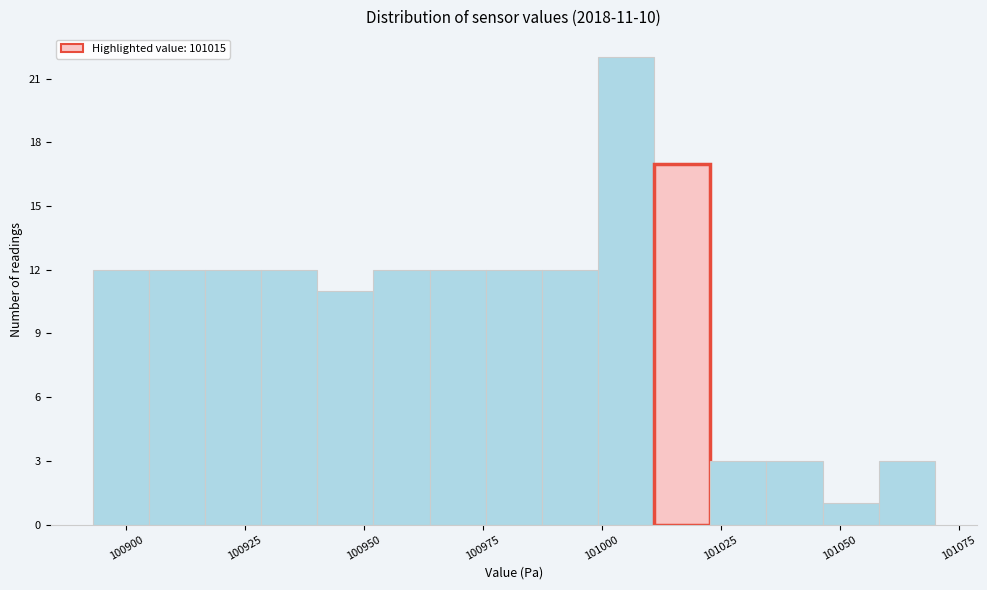

Read against the x-axis, roughly where is the centre of the tallest bar?

101005